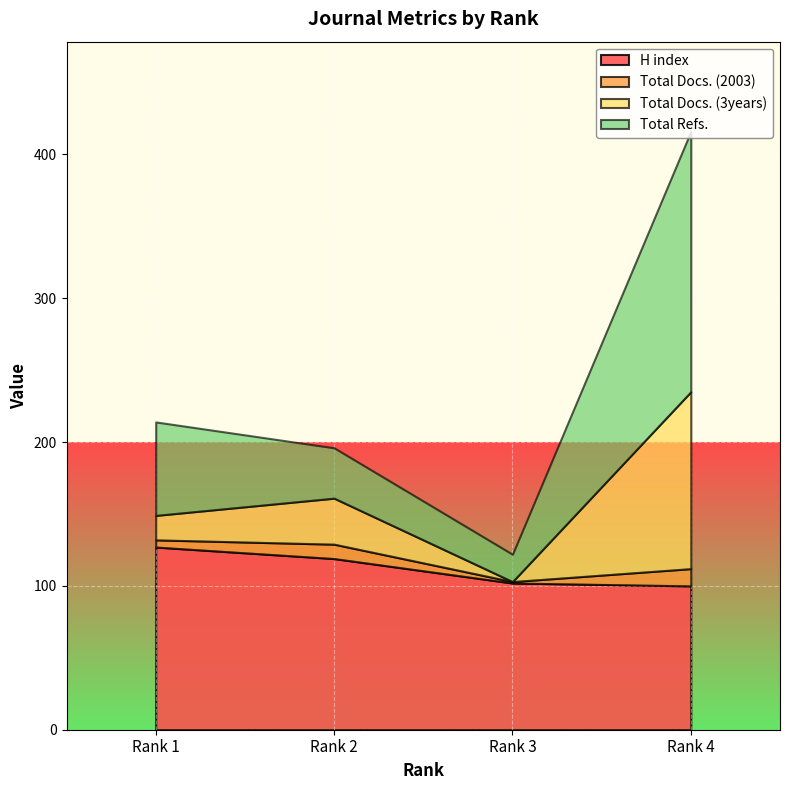

True or false: Total Refs. and Total Docs. (3years) cross at least once.

False